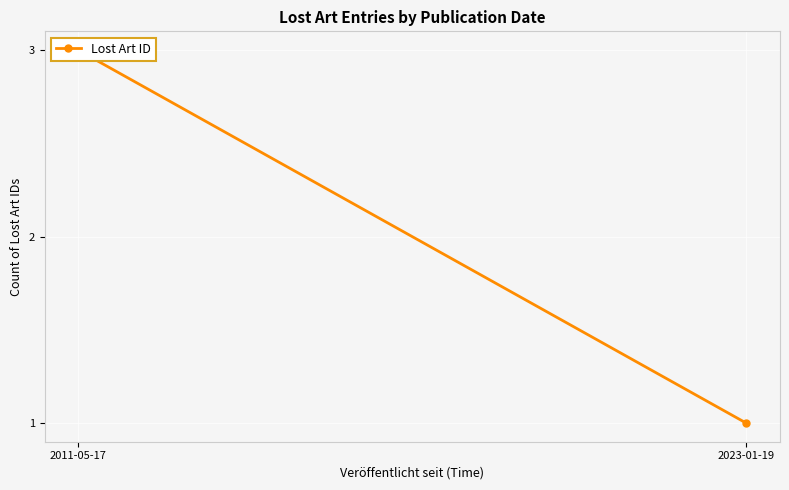

Count the values in the range 1 to 3.

2